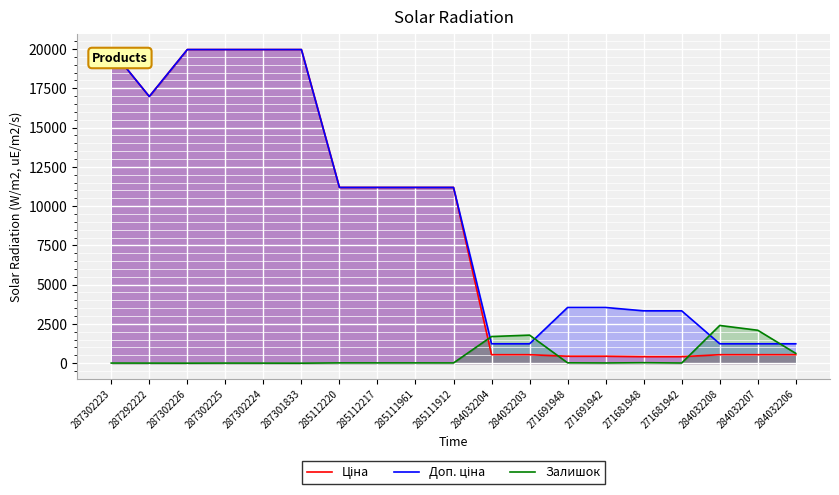

How many lines are shown in the chart?

3